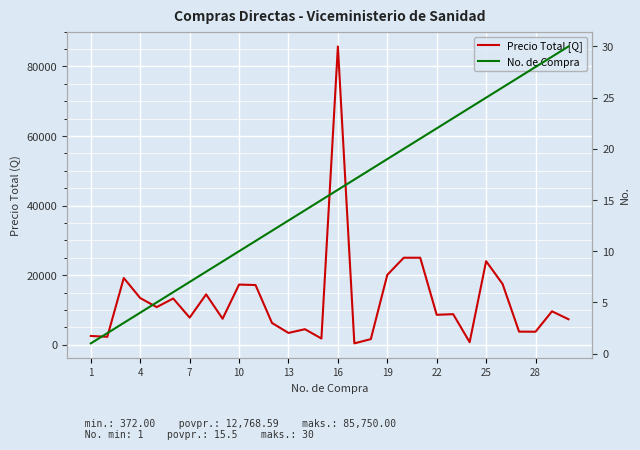

Which series has the widest spread of values?

Precio Total [Q]